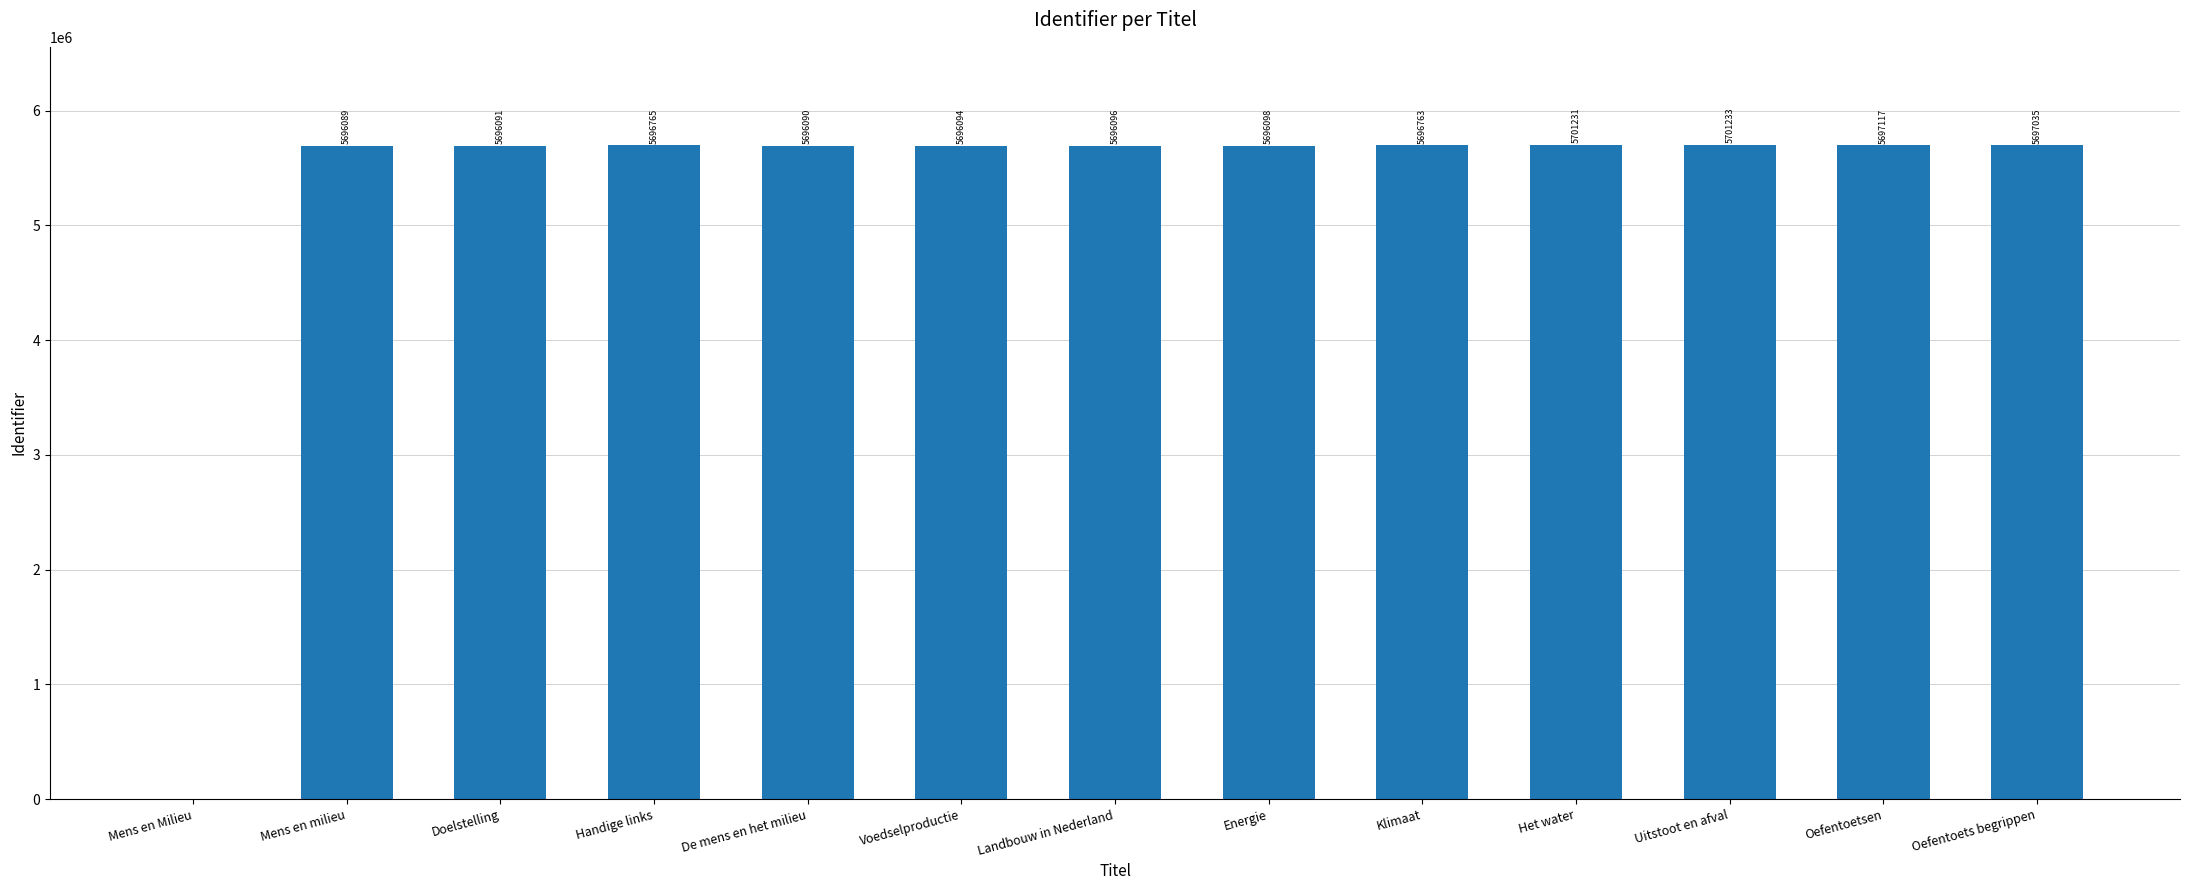

Count the number of data series in this chart.

1